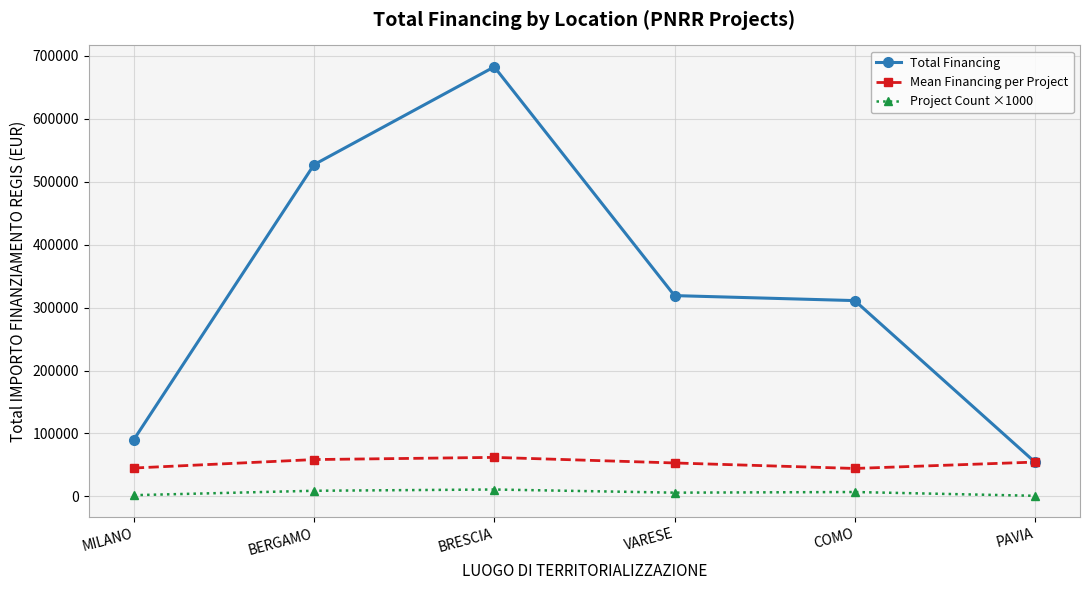

Which series has the largest range (max minus min)?

Total Financing